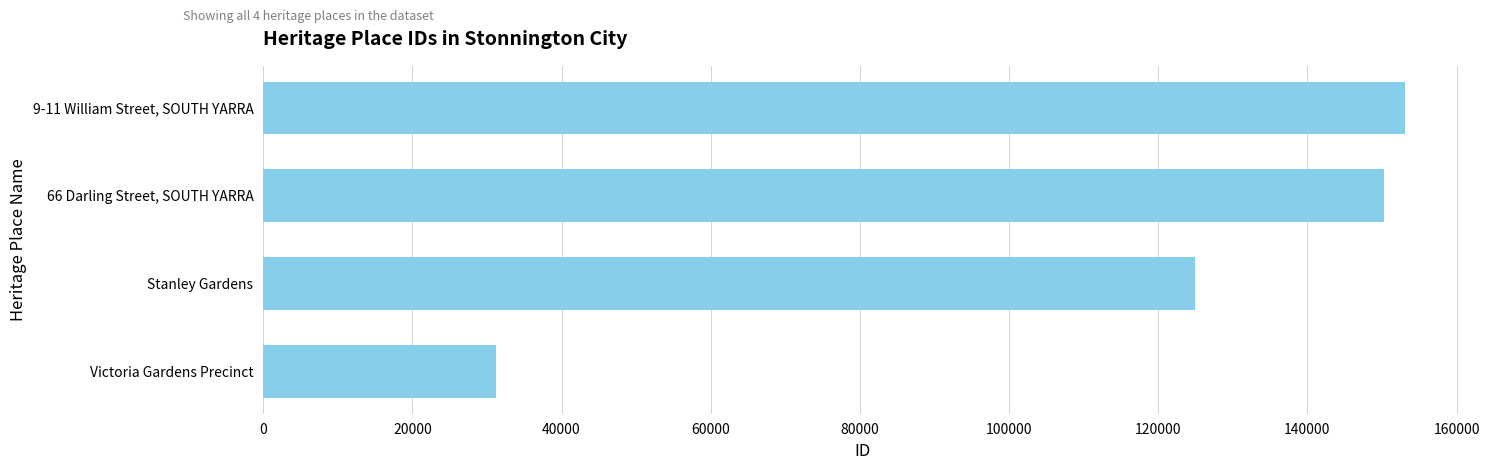

What is the change in value from Victoria Gardens Precinct to Stanley Gardens?

+93746